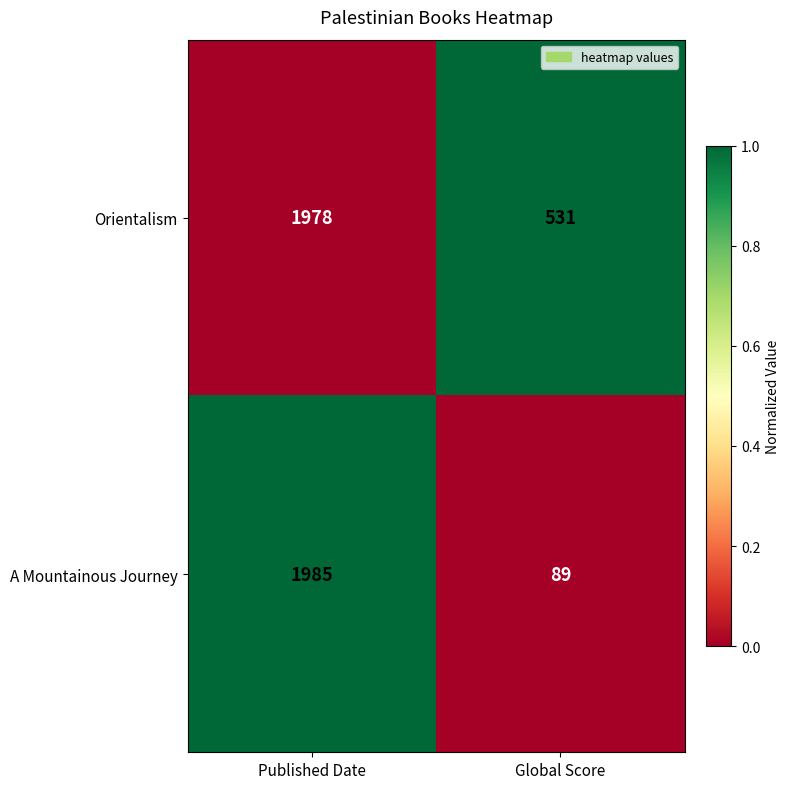

What is the total value across all series at Global Score?

620